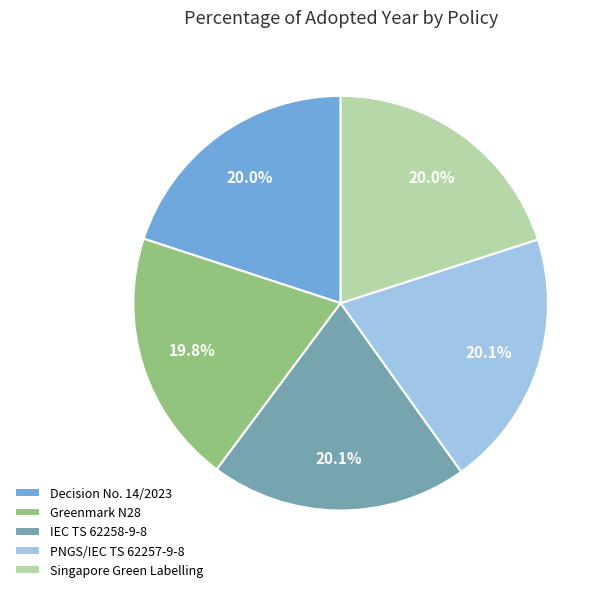

How many segments does this pie chart have?

5